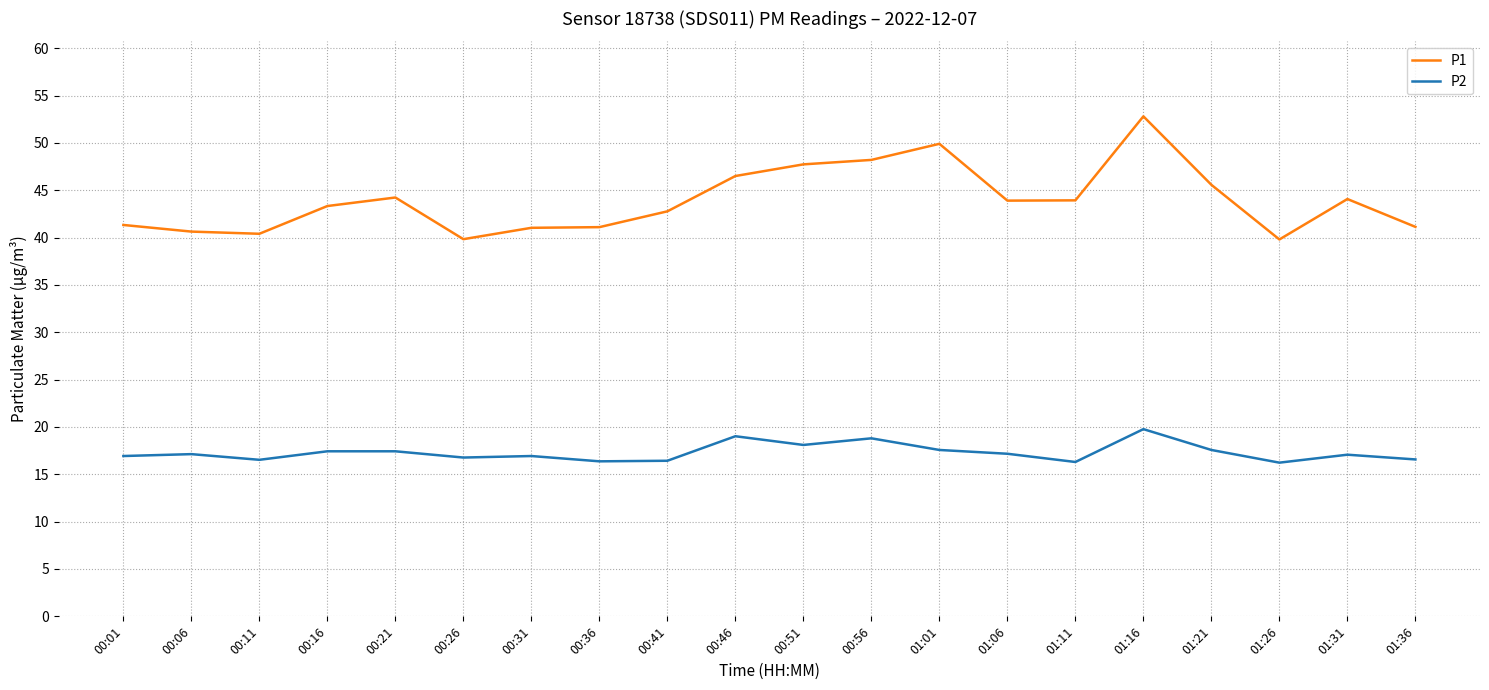

Does the chart have visible grid lines?

Yes